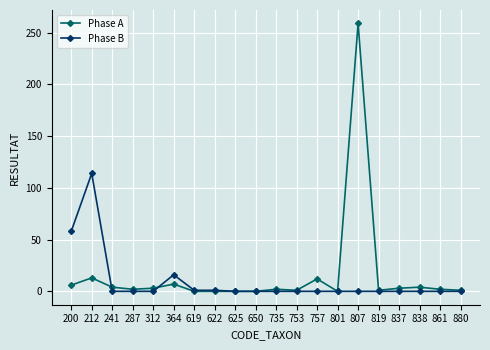

How many distinct data groups are displayed?

2